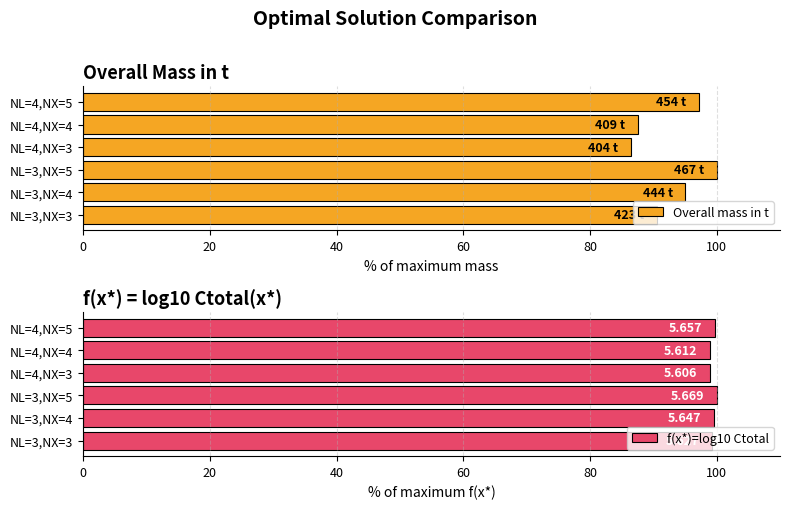

What is the sum of the Overall mass in t values at NL=3,NX=5 and NL=4,NX=5?

197.2